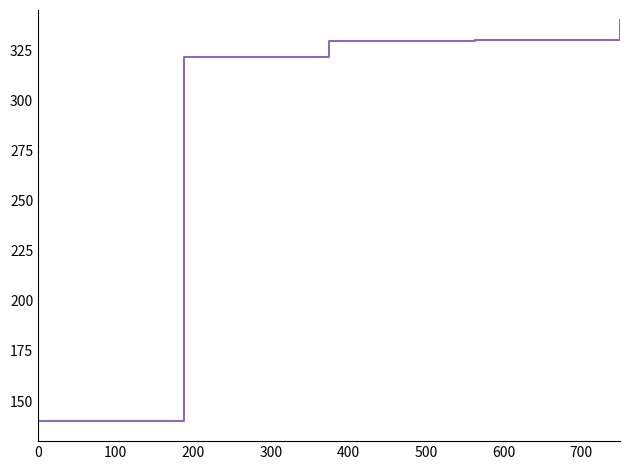

How many distinct data groups are displayed?

1